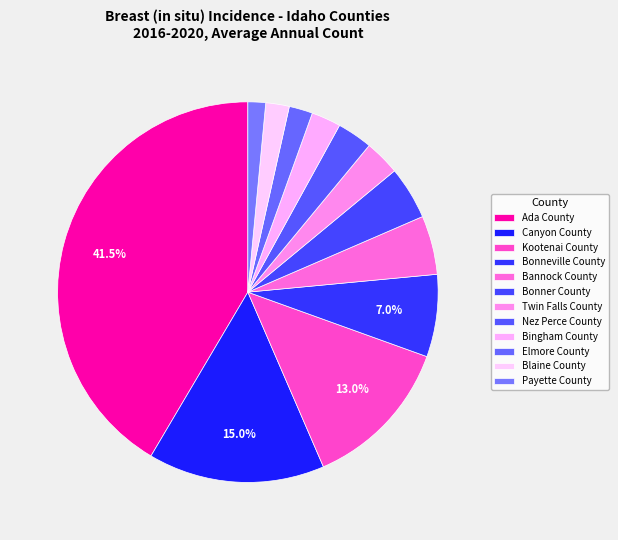

To the nearest percent, what percentage of the pie is Payette County?

2%